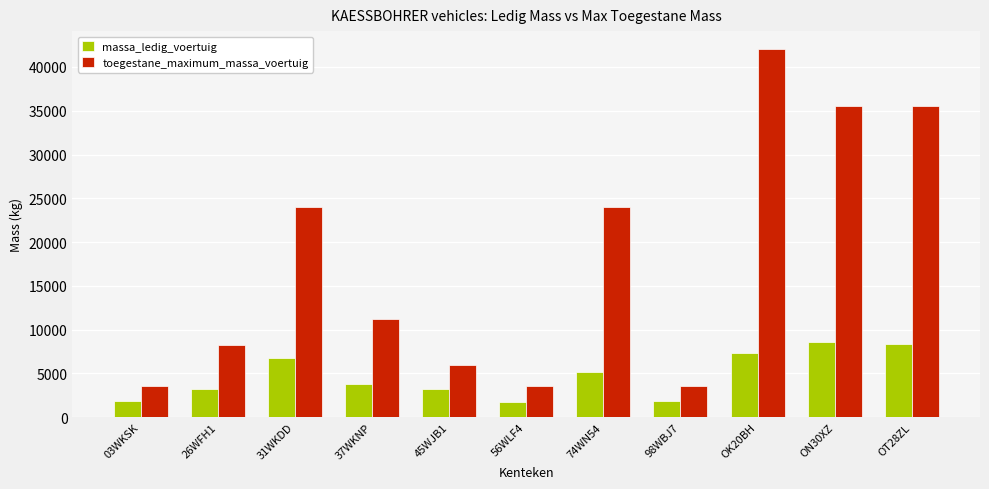

At 31WKDD, list the series in order from smallest to largest.

massa_ledig_voertuig, toegestane_maximum_massa_voertuig